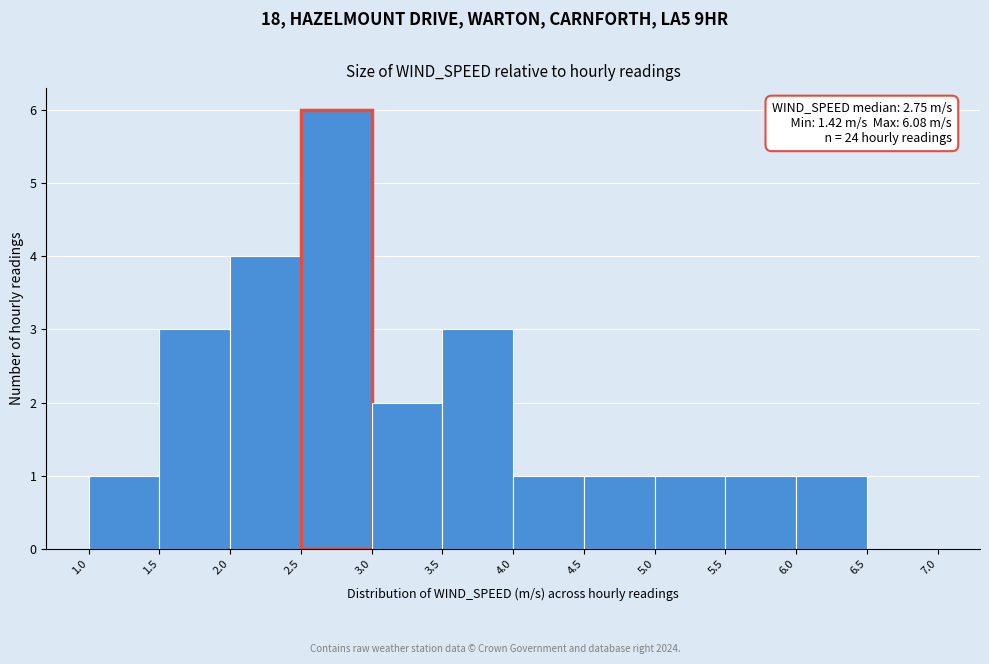

Which range on the x-axis has the tallest bar?

2.5 to 3.0